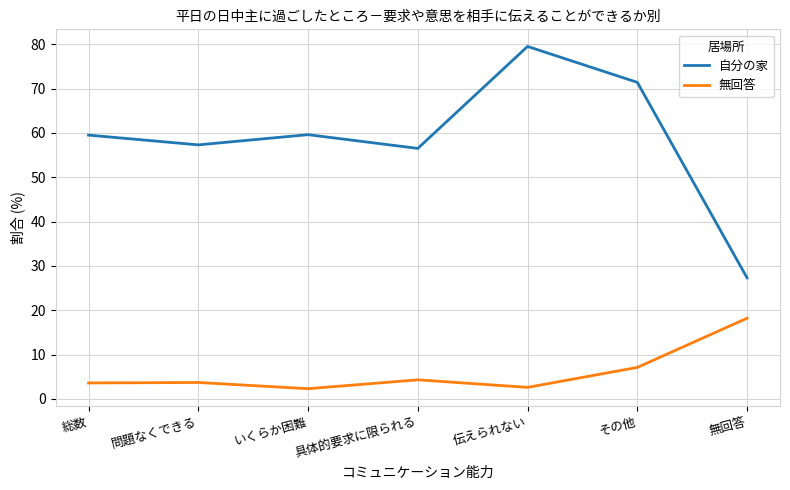

Is it true that 自分の家 equals 56.5 at 具体的要求に限られる?

True